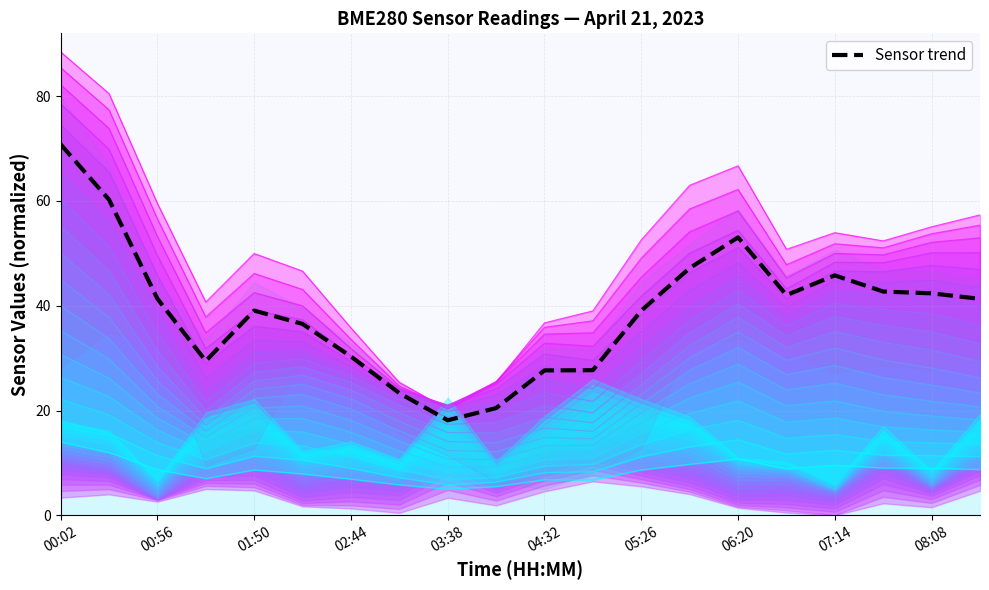

At which label does the data first exceed 41?

00:02